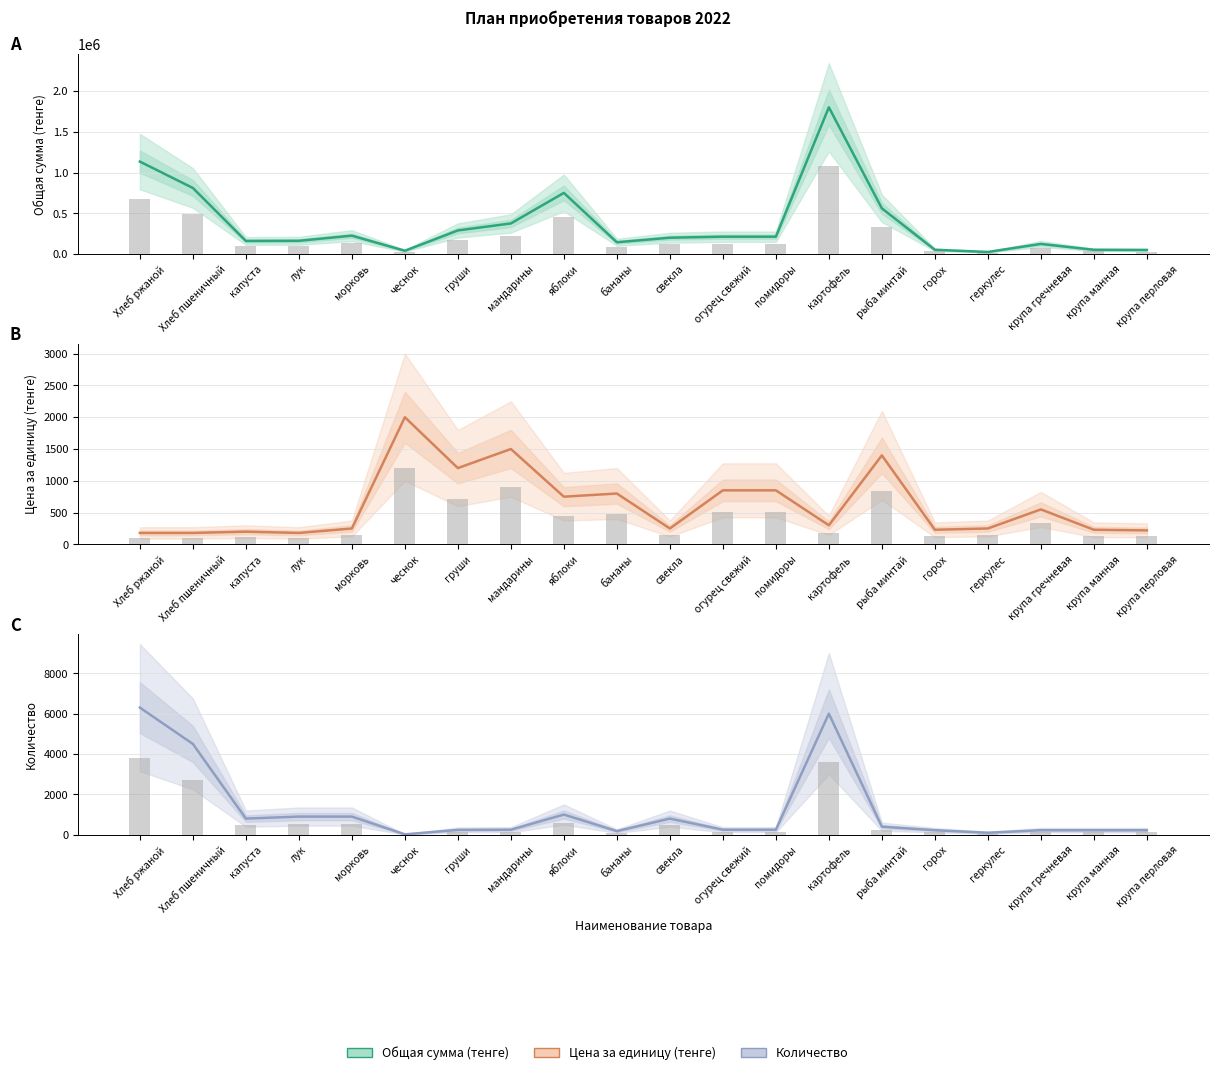

At which label is Количество closest to 3160?

Хлеб пшеничный